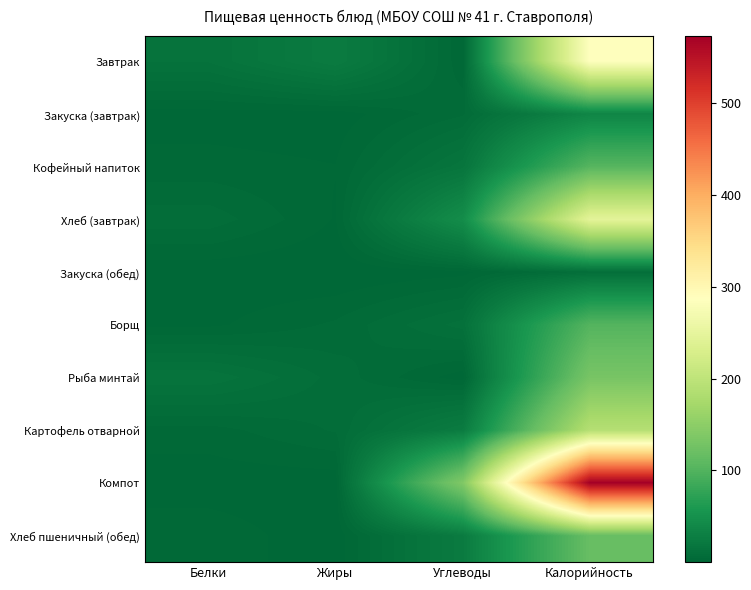

Rank the series at Белки from lowest to highest value.

Закуска (обед), Компот, Закуска (завтрак), Борщ, Кофейный напиток, Картофель отварной, Хлеб пшеничный (обед), Хлеб (завтрак), Завтрак, Рыба минтай